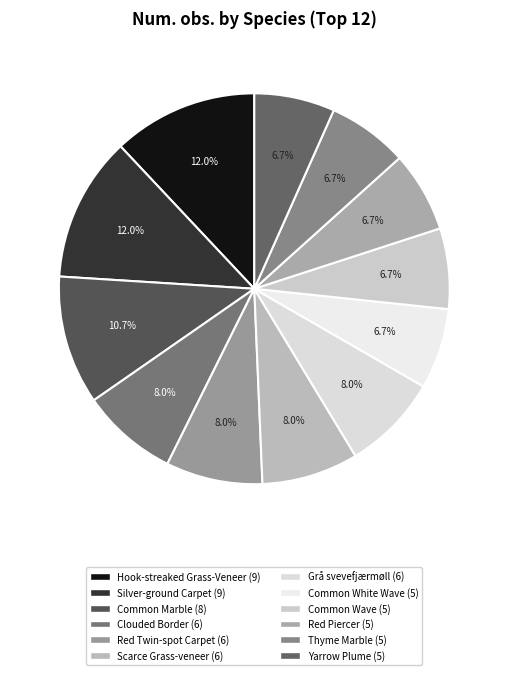

To the nearest percent, what is the combined percentage of Yarrow Plume (5) and Common Wave (5)?

13%